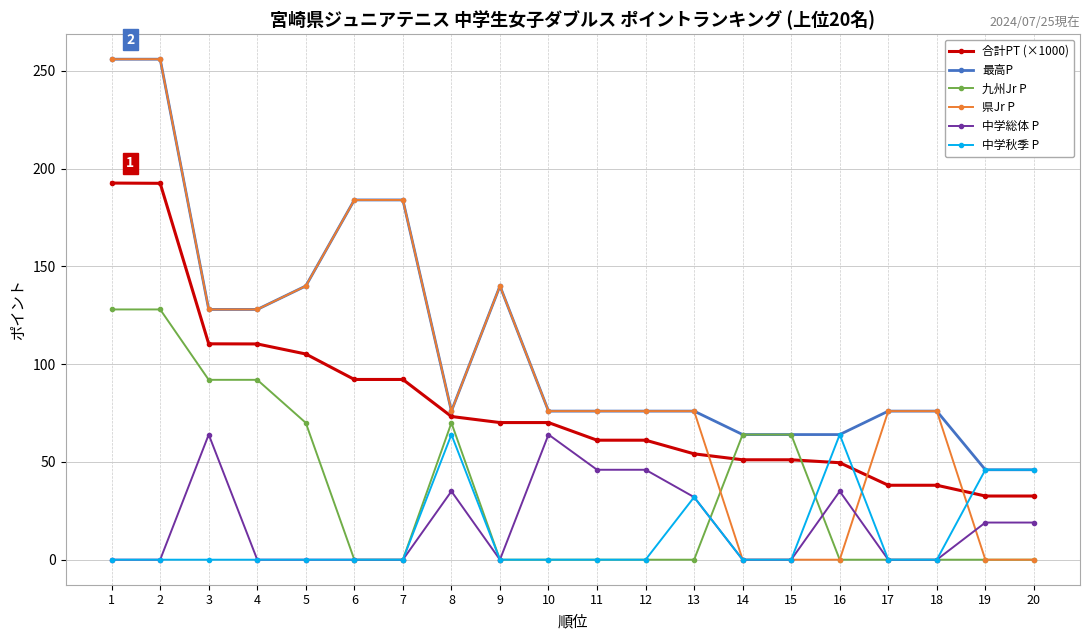

What is the sum of the 中学秋季 P values at 13 and 17?

32.0